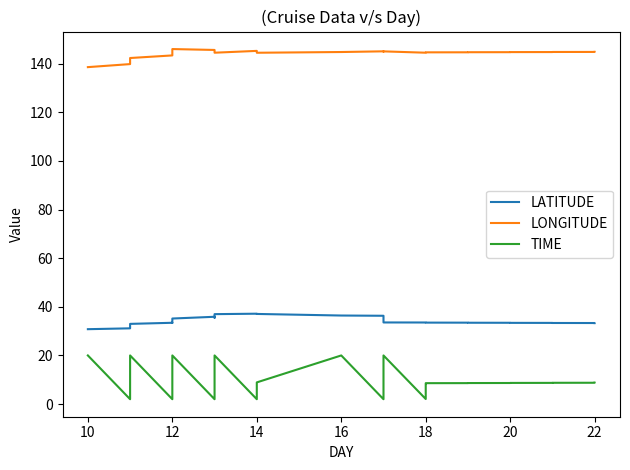

The value of TIME at 14 is 28.6. True or false?

False